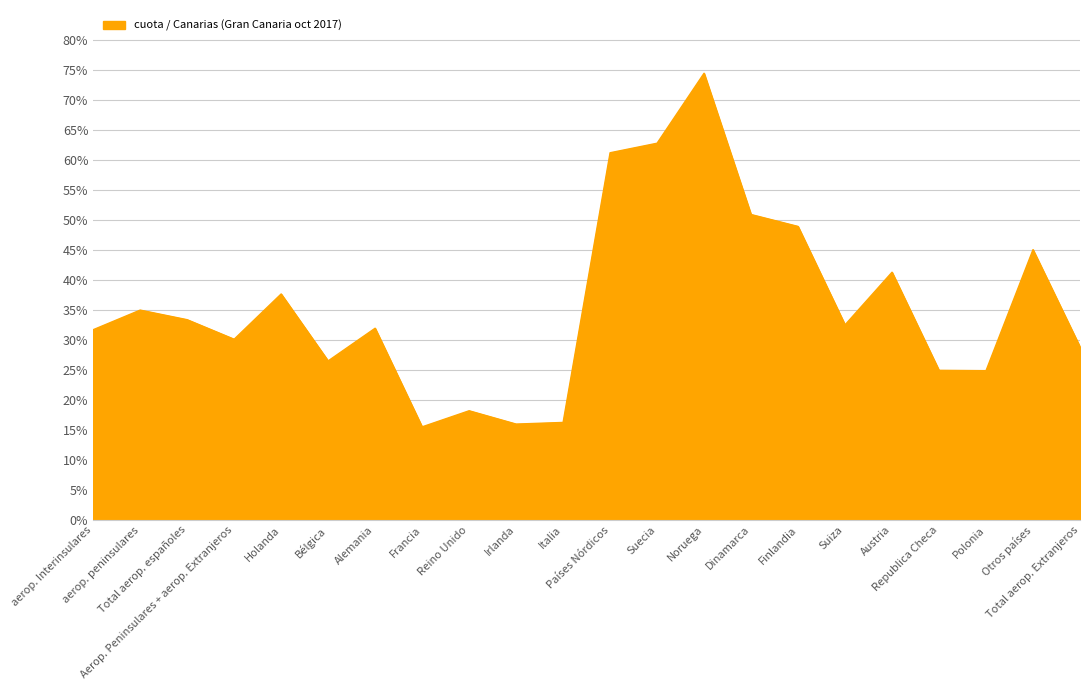

Is this an area chart (filled region under the line)?

Yes